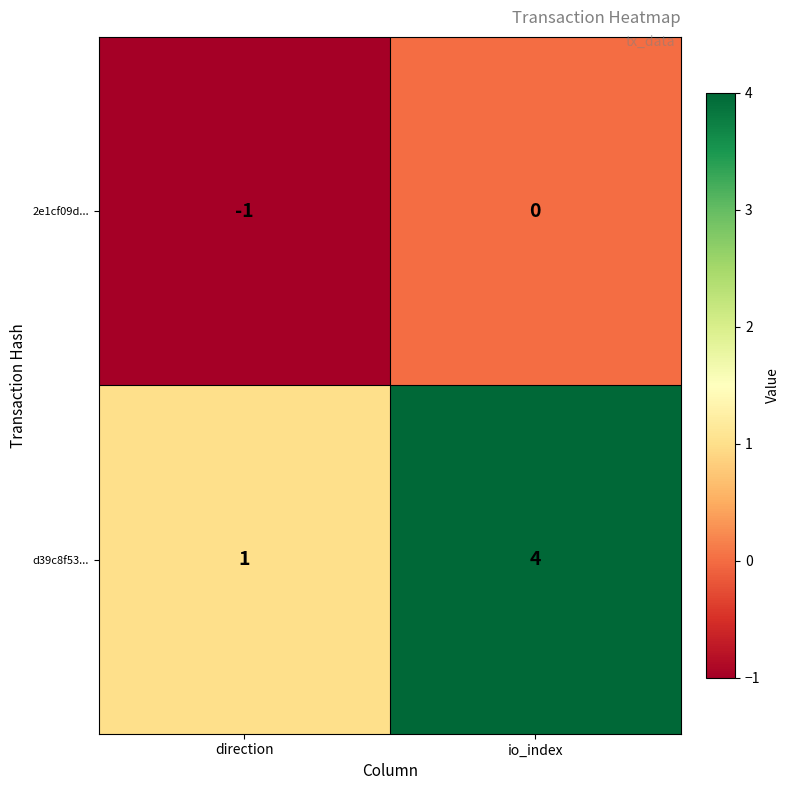

Rank the series at io_index from highest to lowest value.

d39c8f53..., 2e1cf09d...